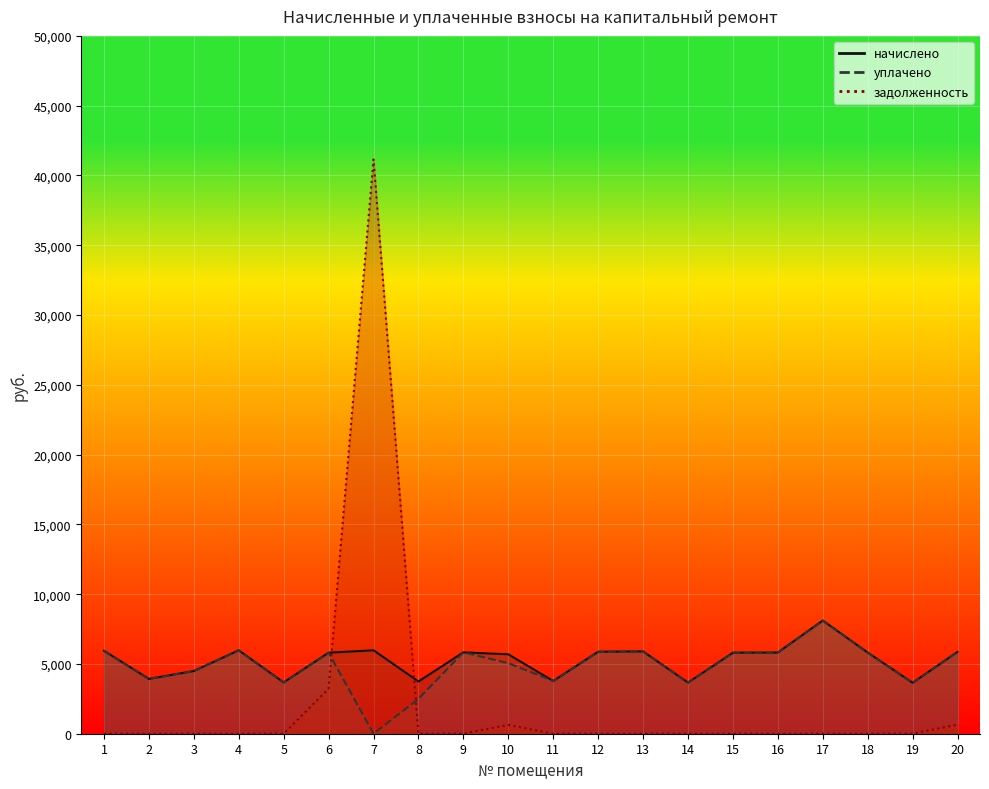

Rank the categories by задолженность value from lowest to highest.

1, 2, 3, 4, 5, 8, 9, 11, 12, 13, 14, 15, 16, 17, 18, 19, 10, 20, 6, 7